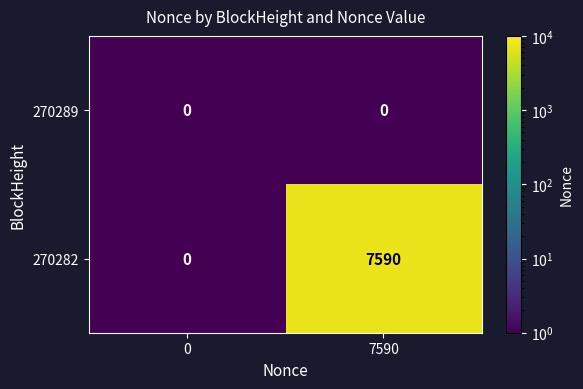

List the series in order of their peak value, lowest first.

270289, 270282